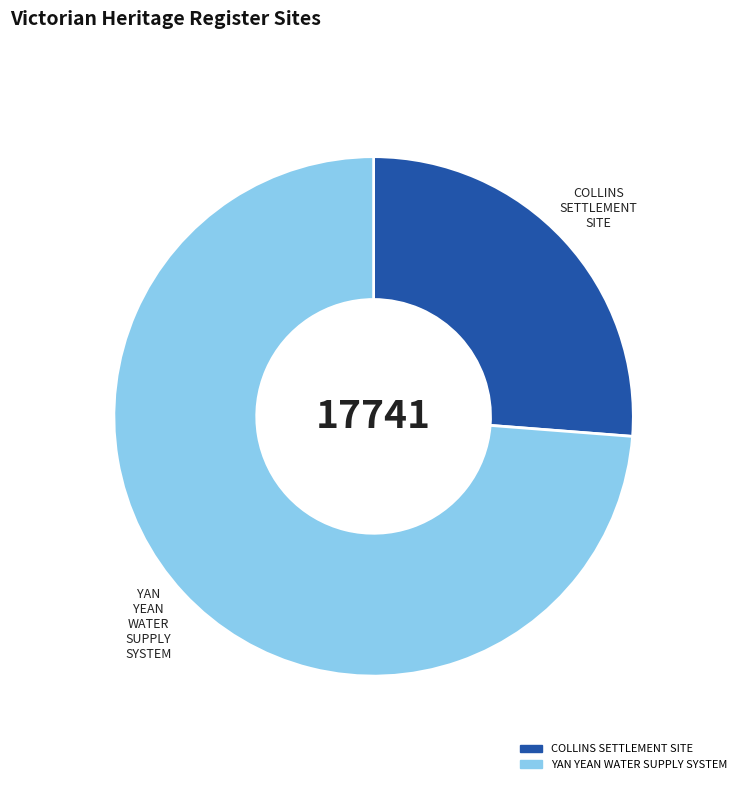

Which slice is the smallest?

COLLINS SETTLEMENT SITE